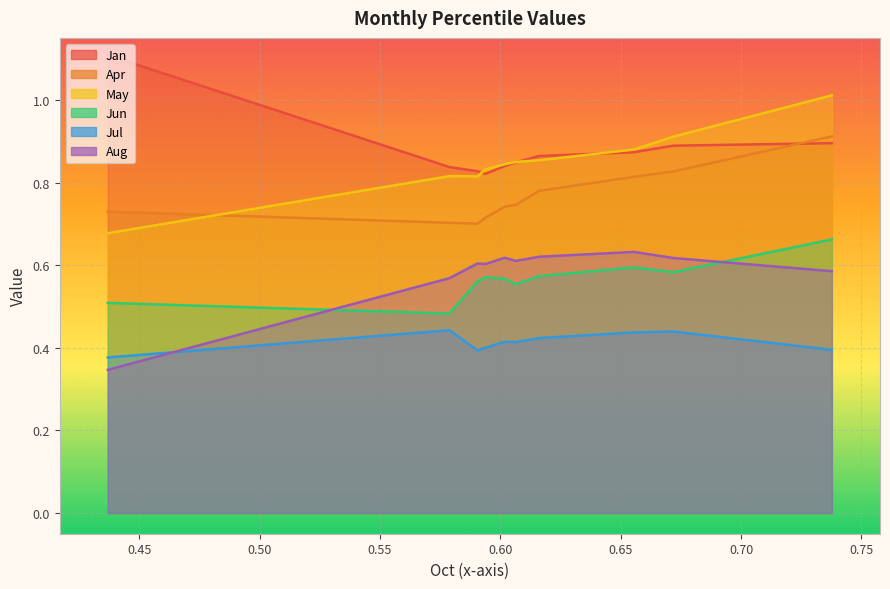

Reading left to right, transcribe all the data shown in this chart.

Jan: 1.1	0.8	0.8	0.8	0.8	0.8	0.9	0.9	0.9	0.9
Apr: 0.7	0.7	0.7	0.7	0.7	0.7	0.8	0.8	0.8	0.9
May: 0.7	0.8	0.8	0.8	0.8	0.8	0.9	0.9	0.9	1.0
Jun: 0.5	0.5	0.6	0.6	0.6	0.6	0.6	0.6	0.6	0.7
Jul: 0.4	0.4	0.4	0.4	0.4	0.4	0.4	0.4	0.4	0.4
Aug: 0.3	0.6	0.6	0.6	0.6	0.6	0.6	0.6	0.6	0.6